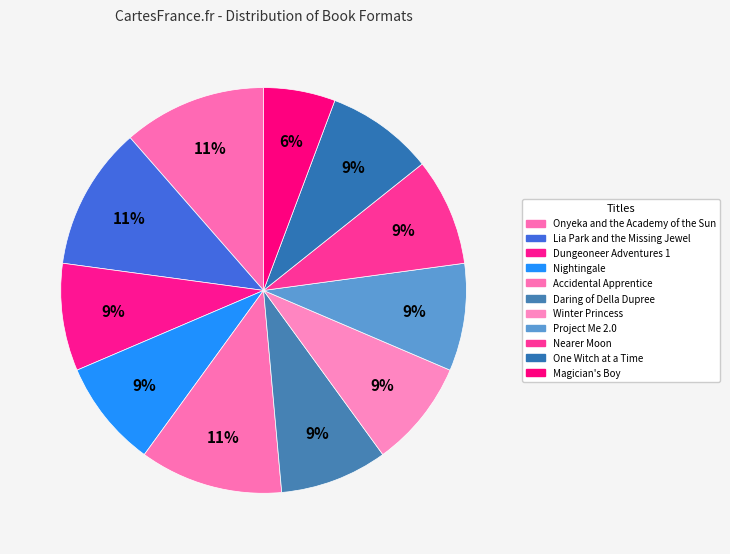

To the nearest percent, what is the difference between the largest and smallest slice percentages?

6%